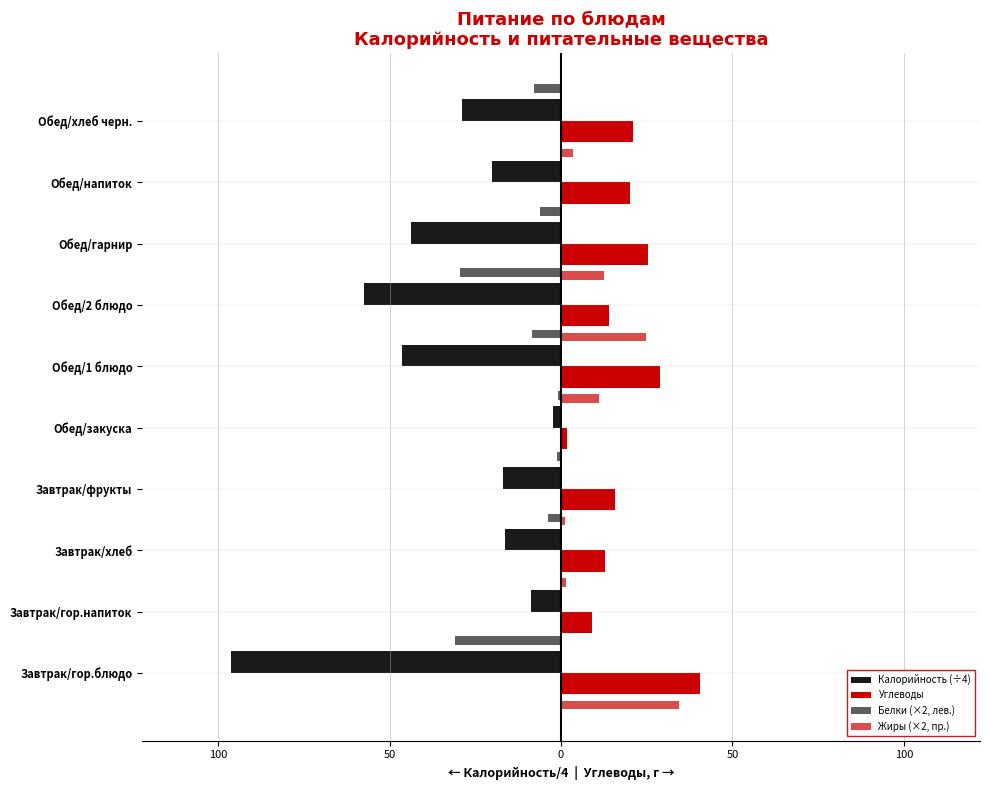

How many values in the Белки (×2, лев.) series are below -3?

6